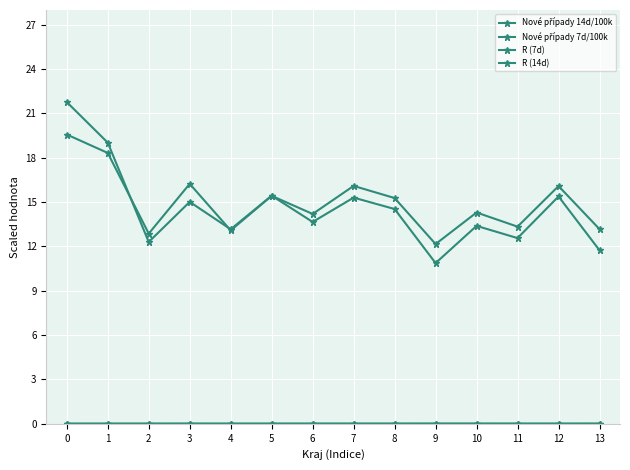

What is the value of the Nové případy 14d/100k point at the 1st from the left?

21.8